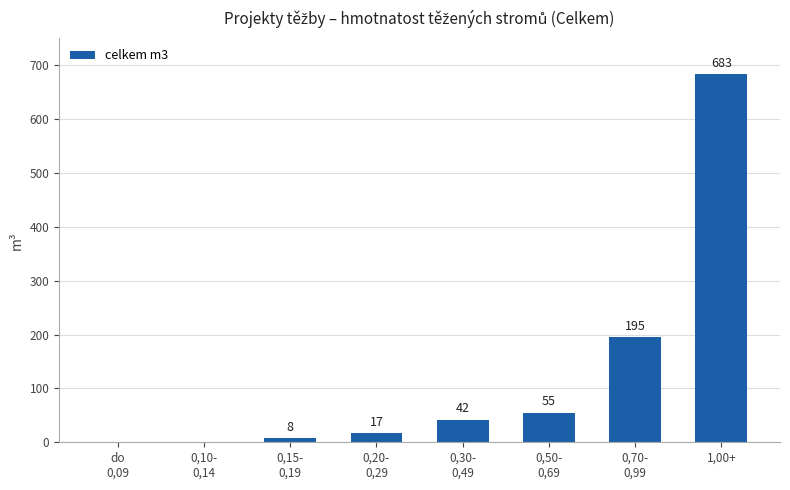

What is the maximum value shown in the chart?

683